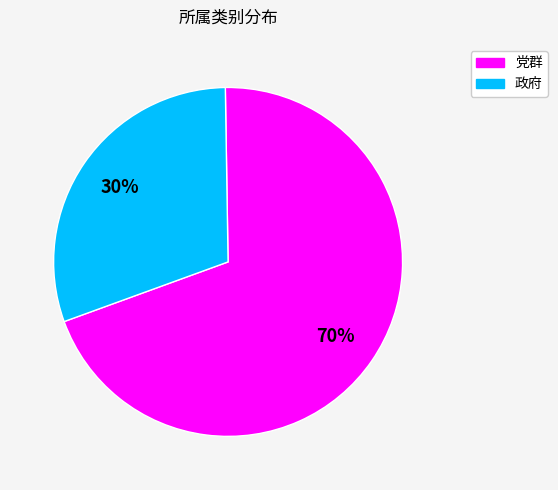

The 党群 slice represents 80% of the pie. True or false?

False